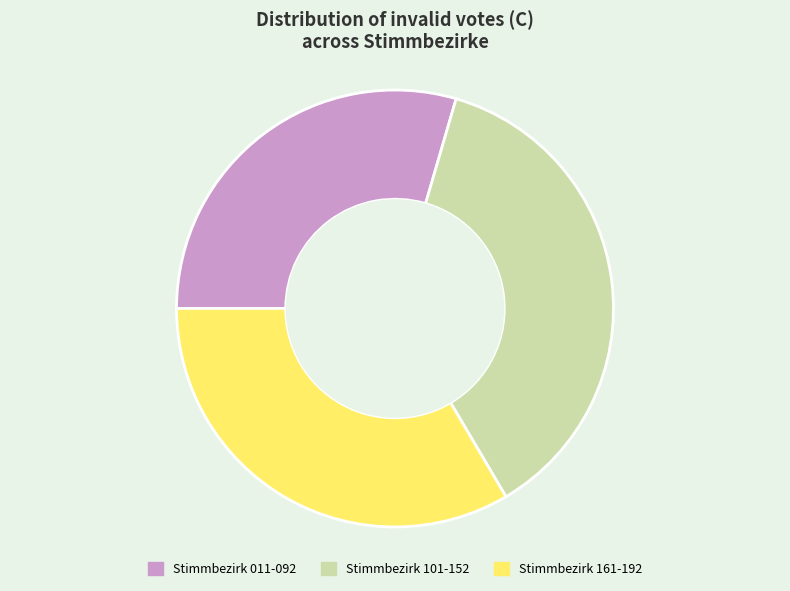

How many slices are in this pie chart?

3